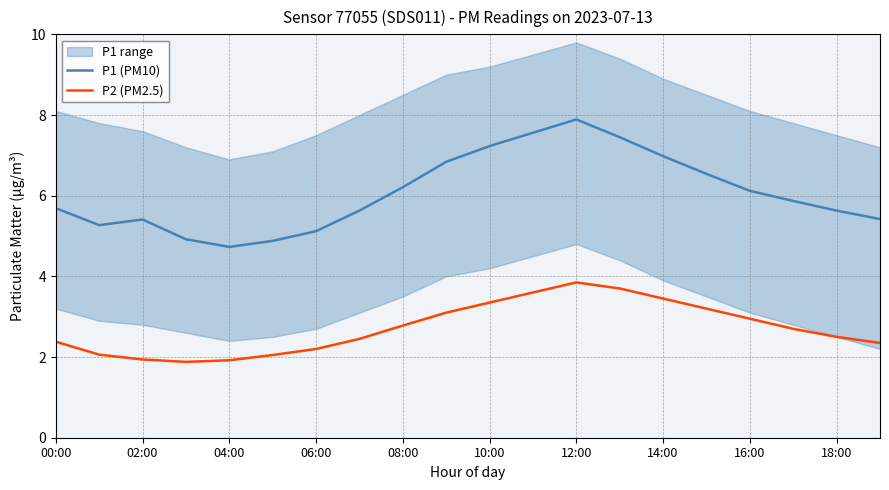

How many values in the P2 (PM2.5) series are below 2?

3